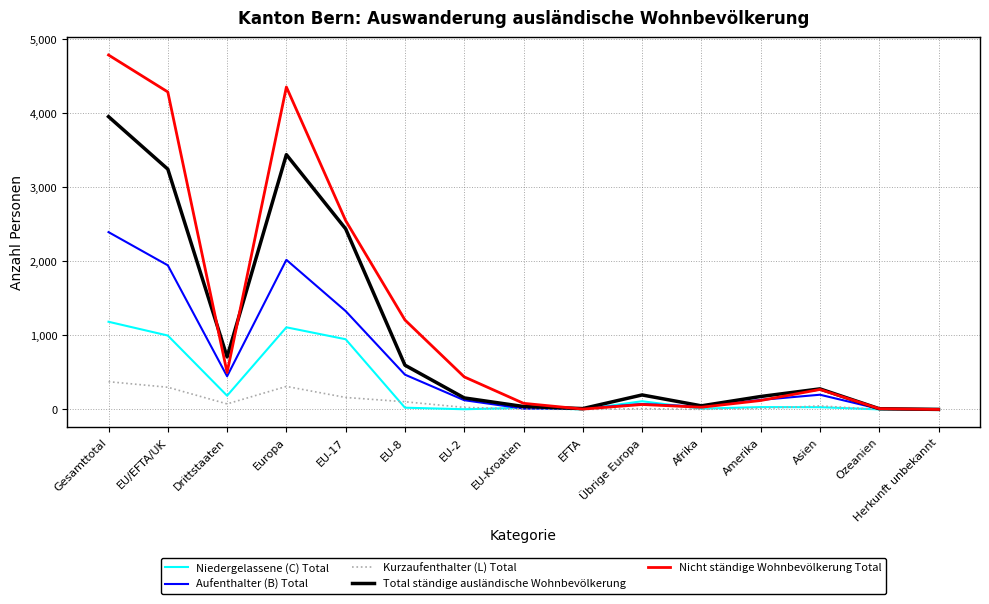

At which category does the chart reach its peak across all series?

Gesamttotal